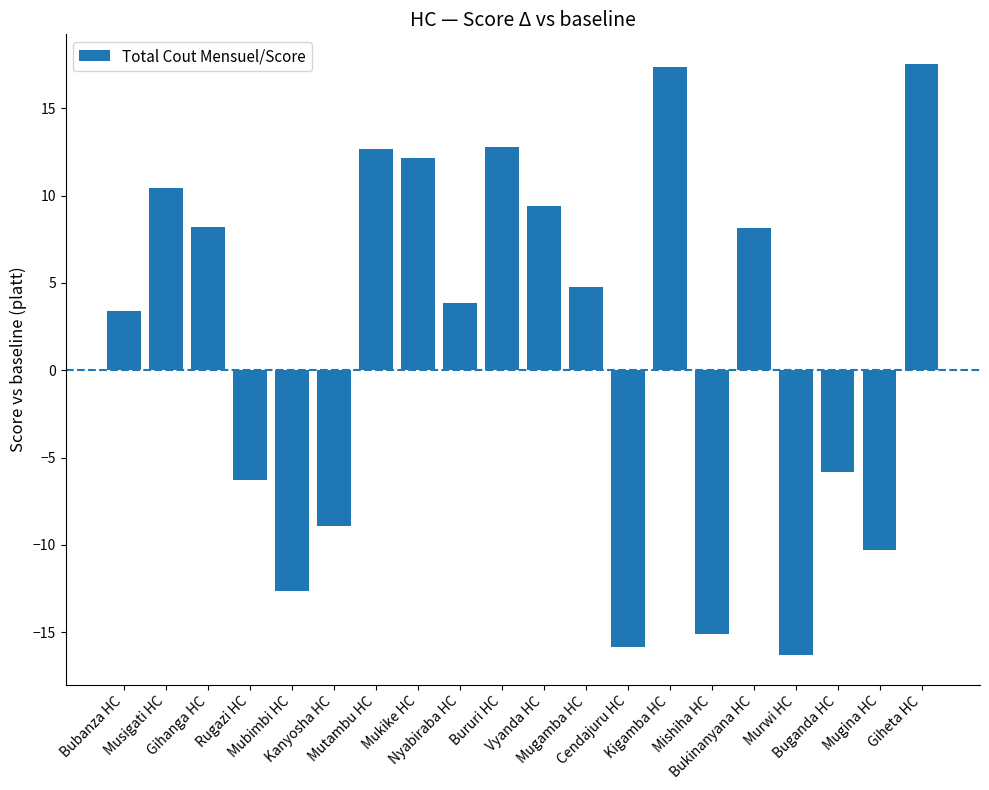

What is the average value?

1.5